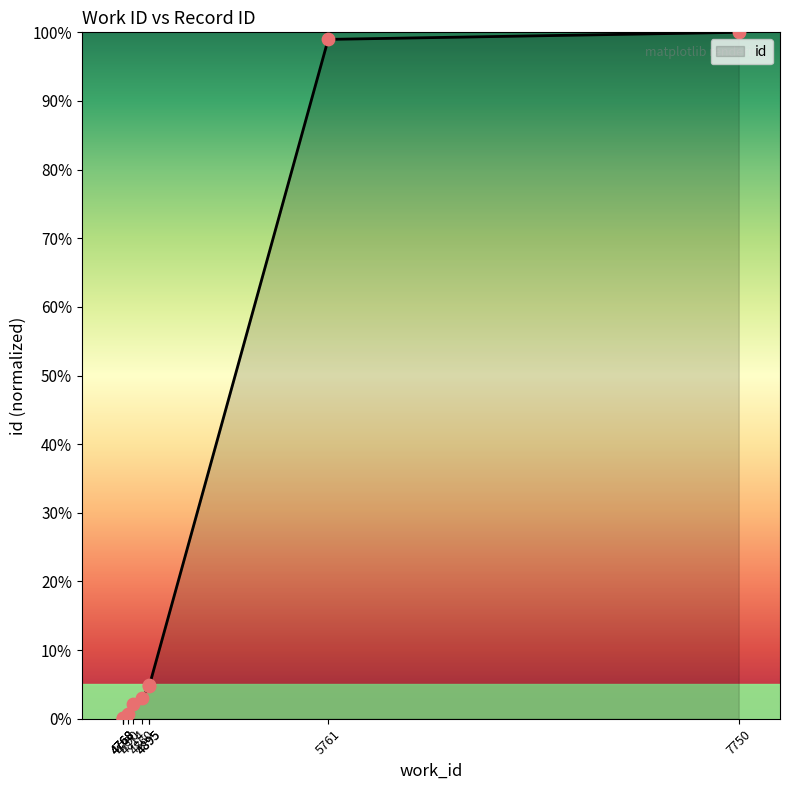

What is the change in value from 4814 to 5761?

+96.9